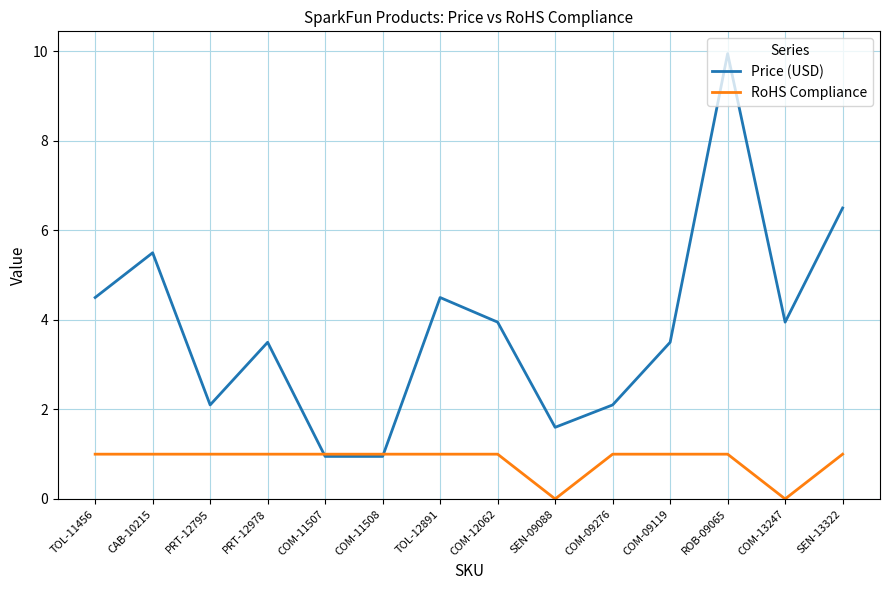

Between PRT-12978 and COM-09276, which series saw the biggest shift?

Price (USD)